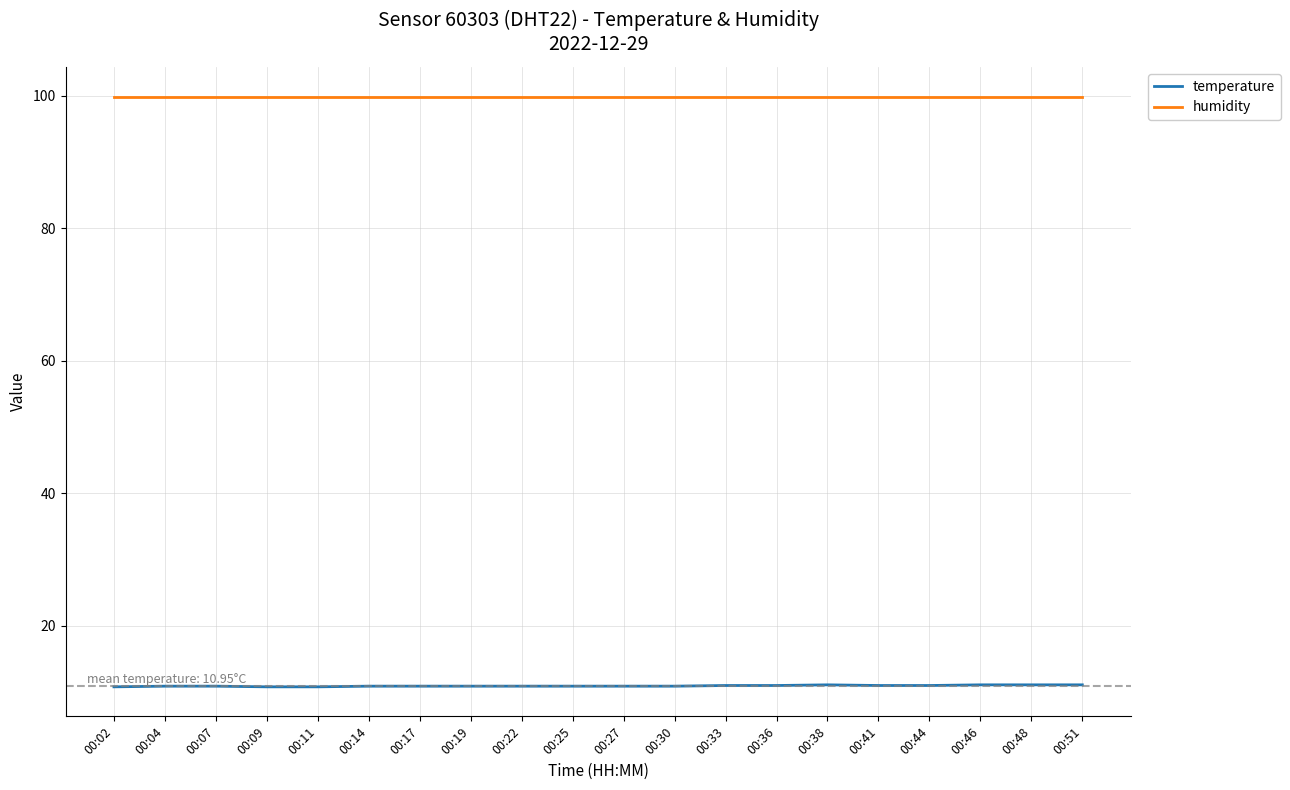

Is the value of temperature at 00:22 greater than the value of humidity at 00:07?

No